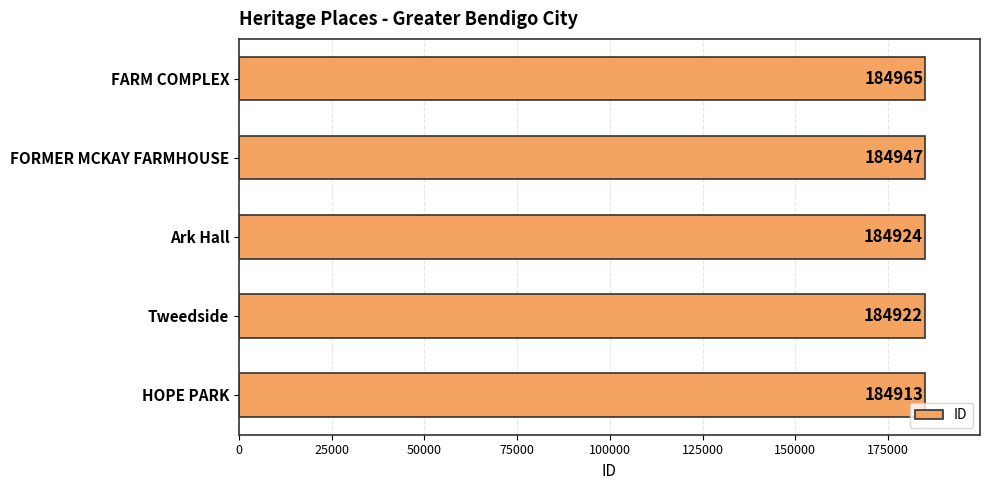

How many values are below 184924?

2